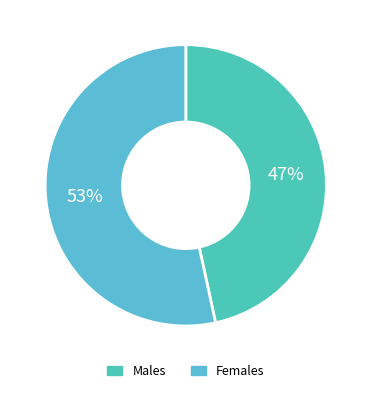

Count the number of slices in the pie.

2